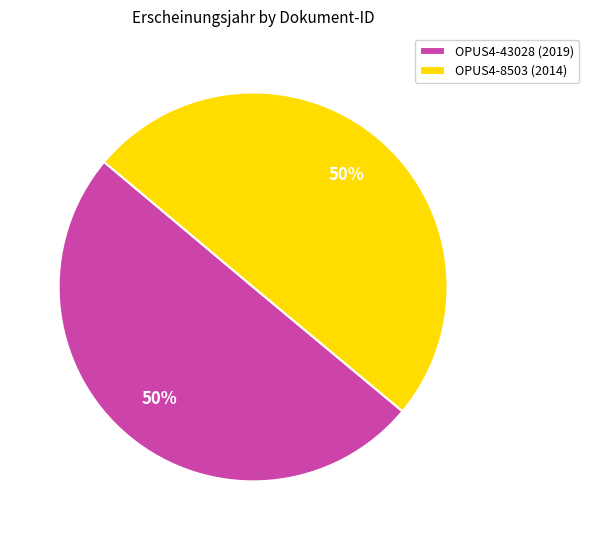

To the nearest percent, what percentage of the pie is OPUS4-43028?

50%